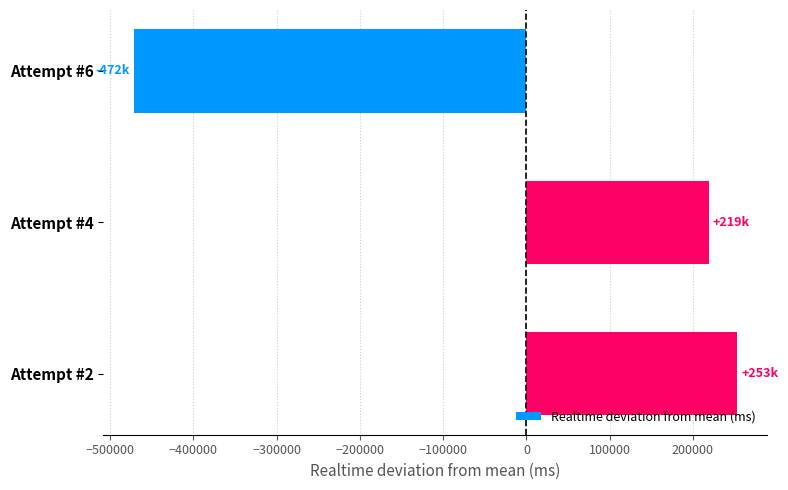

Which label corresponds to the smallest value in the chart?

Attempt #6